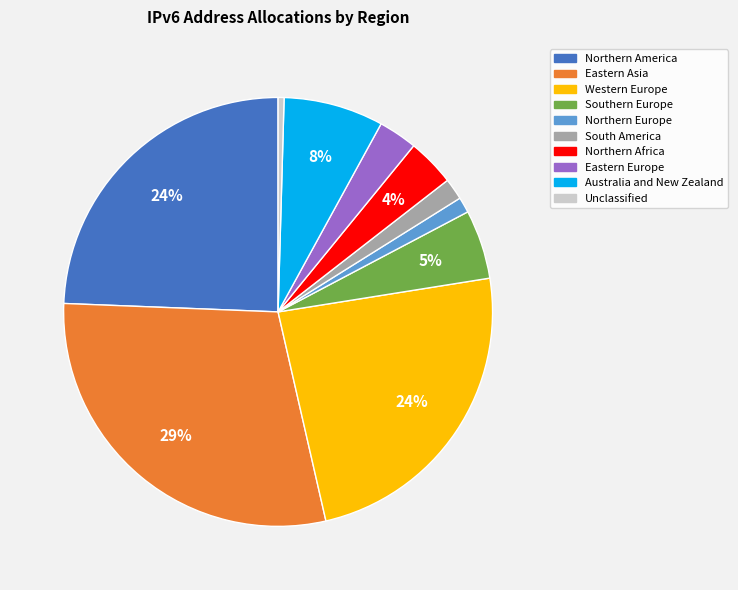

Is it true that Australia and New Zealand is 8% of the pie?

True